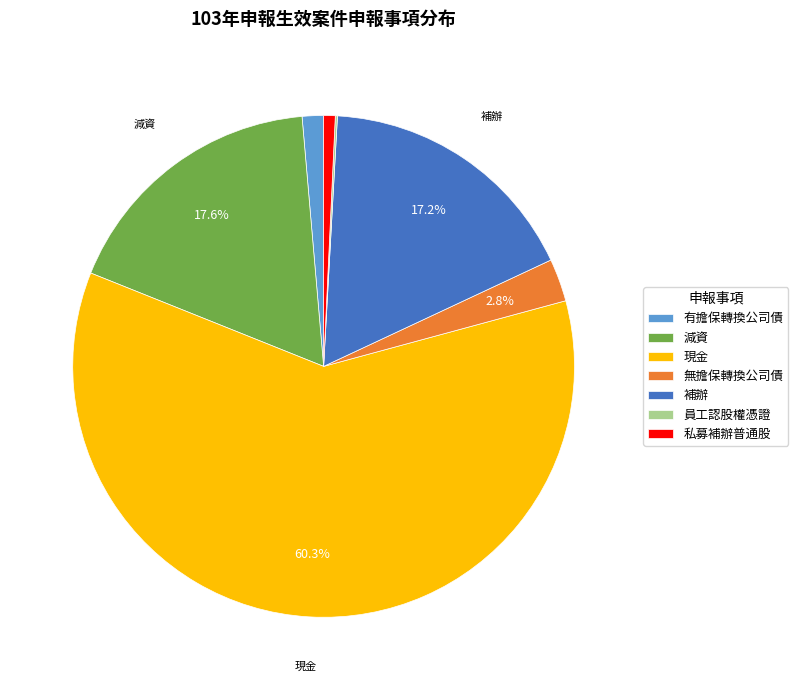

To the nearest percent, what is the average slice percentage?

14%